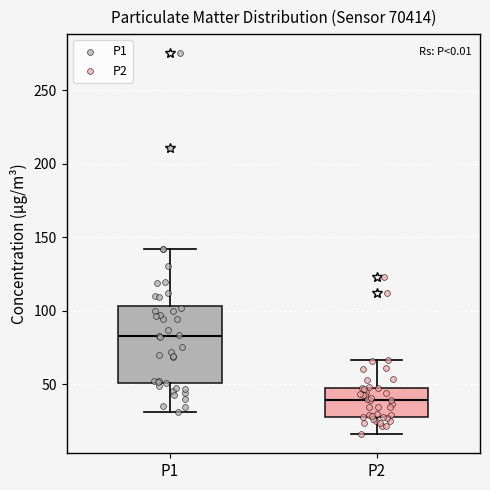

Reading left to right, read every box against the y-axis: the position of its median line, the range the box covers, and the ends of its whiskers. The values are not printed on the chart, so give them approximately, as read against the axis.

P1: median 85, box 50 to 105, whiskers 30 to 140
P2: median 40, box 30 to 50, whiskers 15 to 65